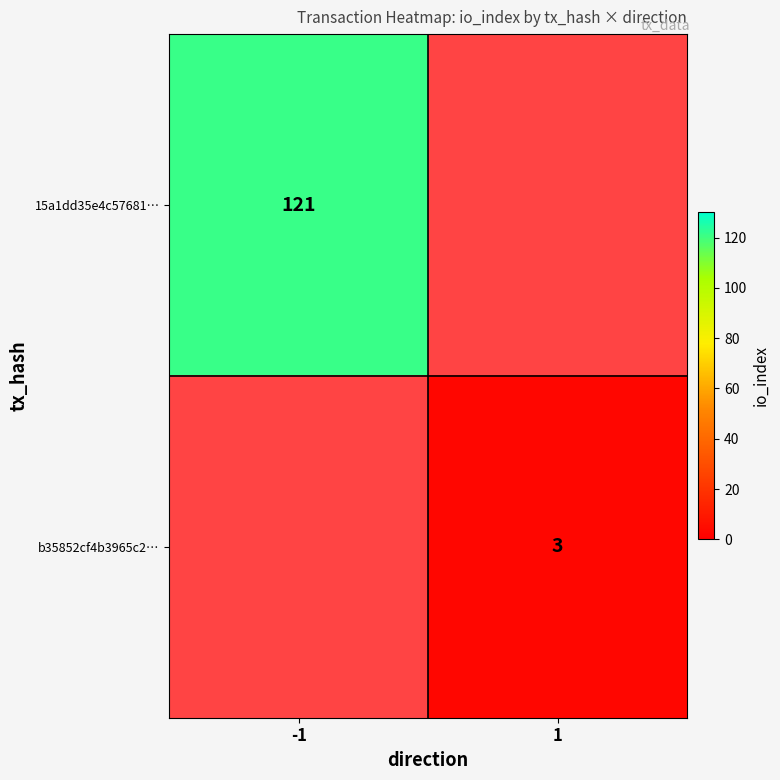

The value of 15a1dd35e4c57681… at -1 is 166. True or false?

False